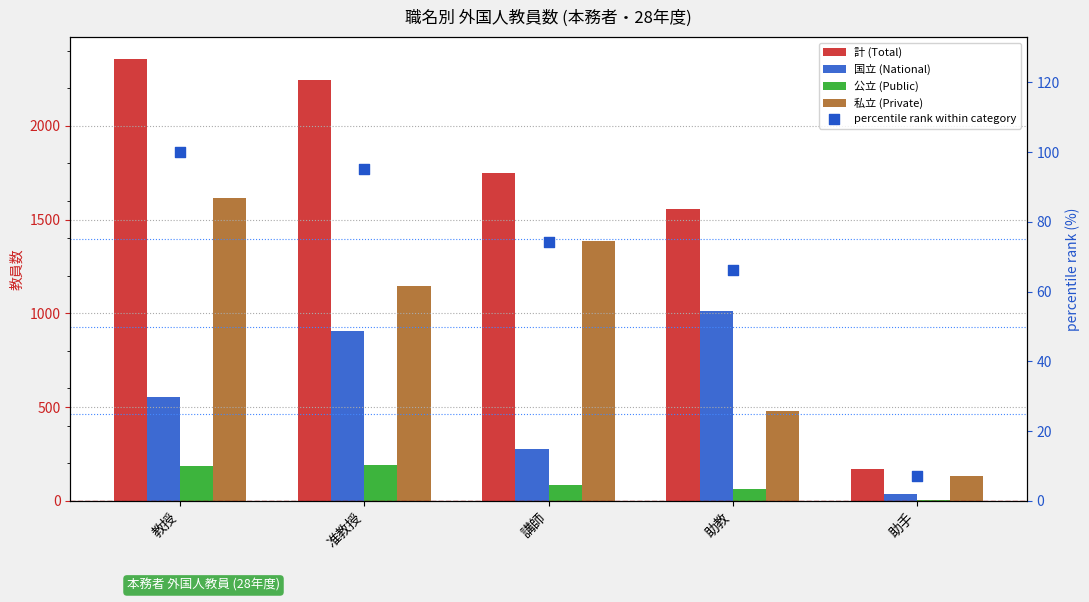

What are all the series names shown in the legend?

計 (Total), 国立 (National), 公立 (Public), 私立 (Private), percentile rank within category